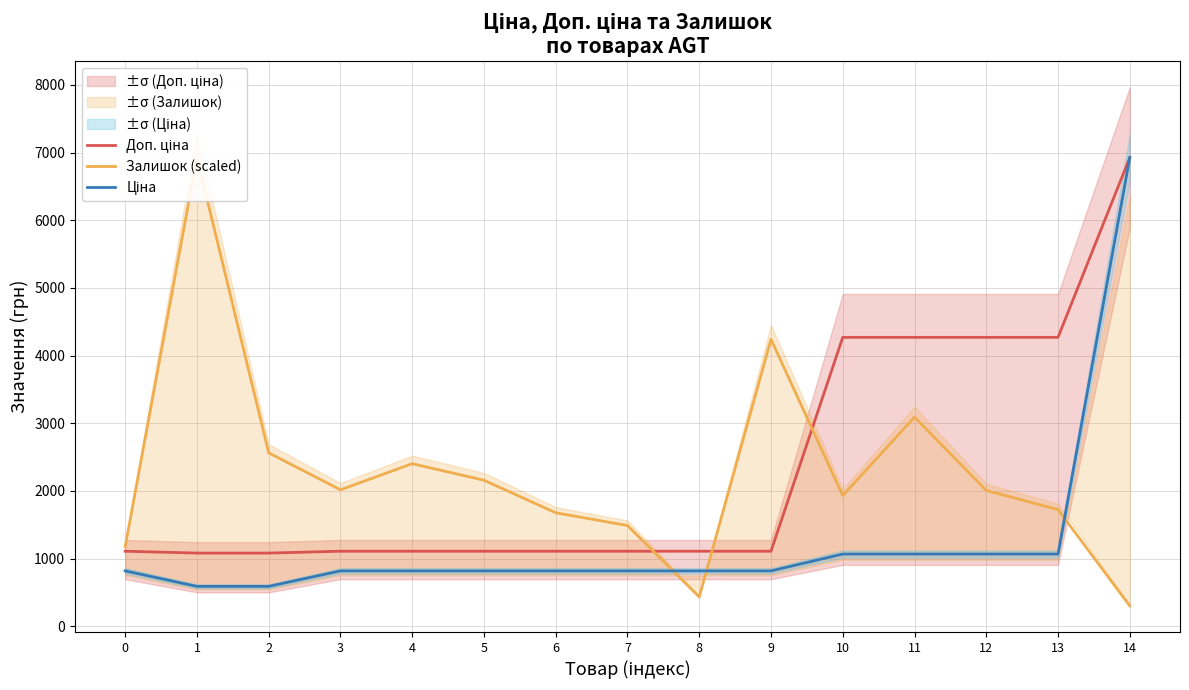

At which category is the sum across all series the highest?

14